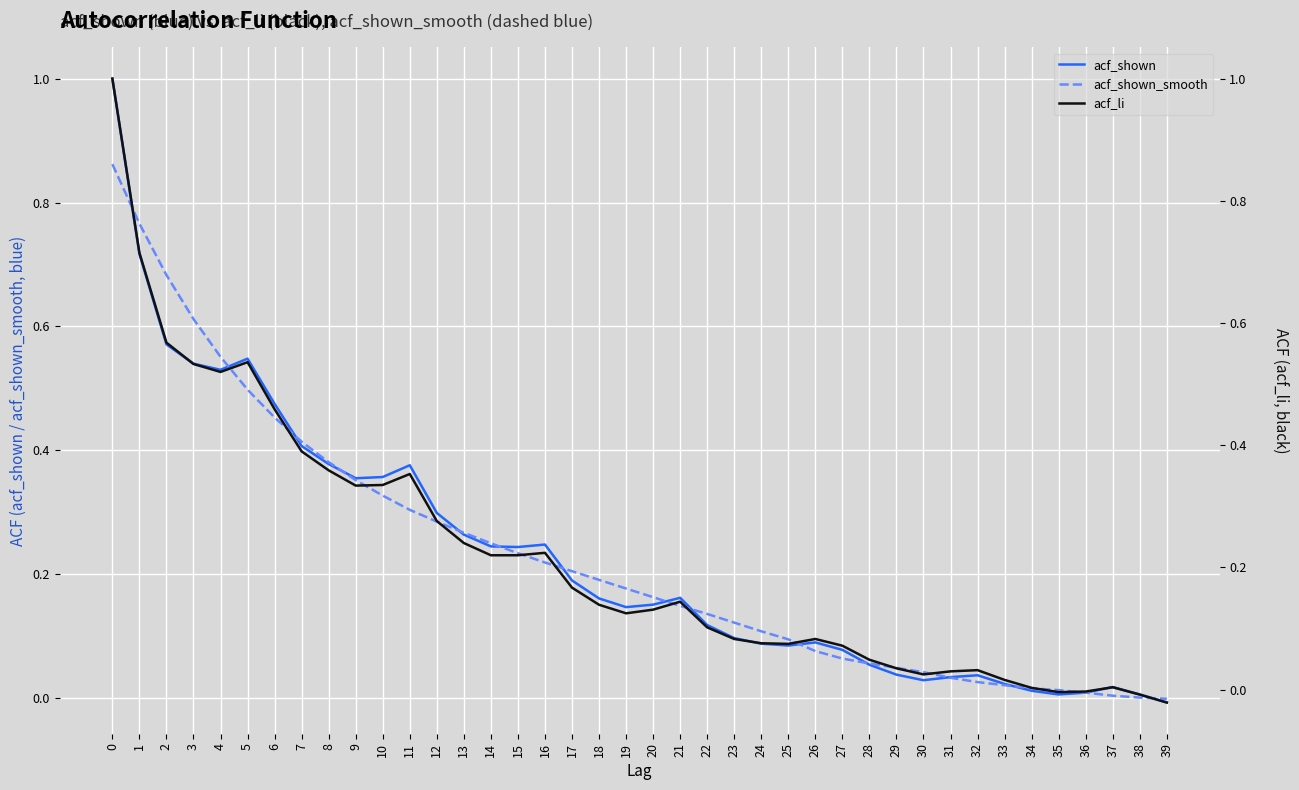

What is the spread (max minus min) of values at 1?

0.1